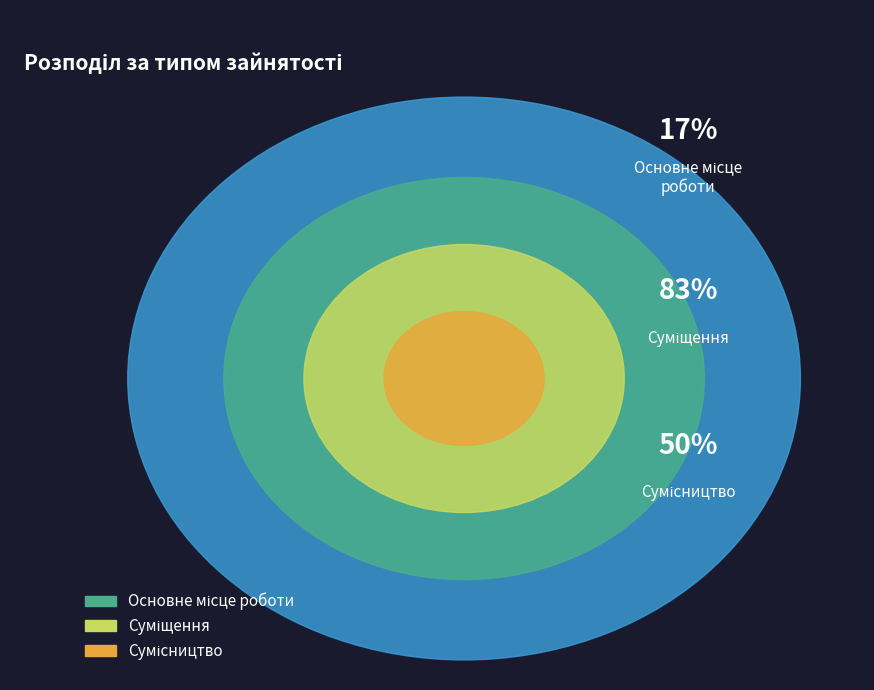

The Суміщення slice represents 20% of the pie. True or false?

False